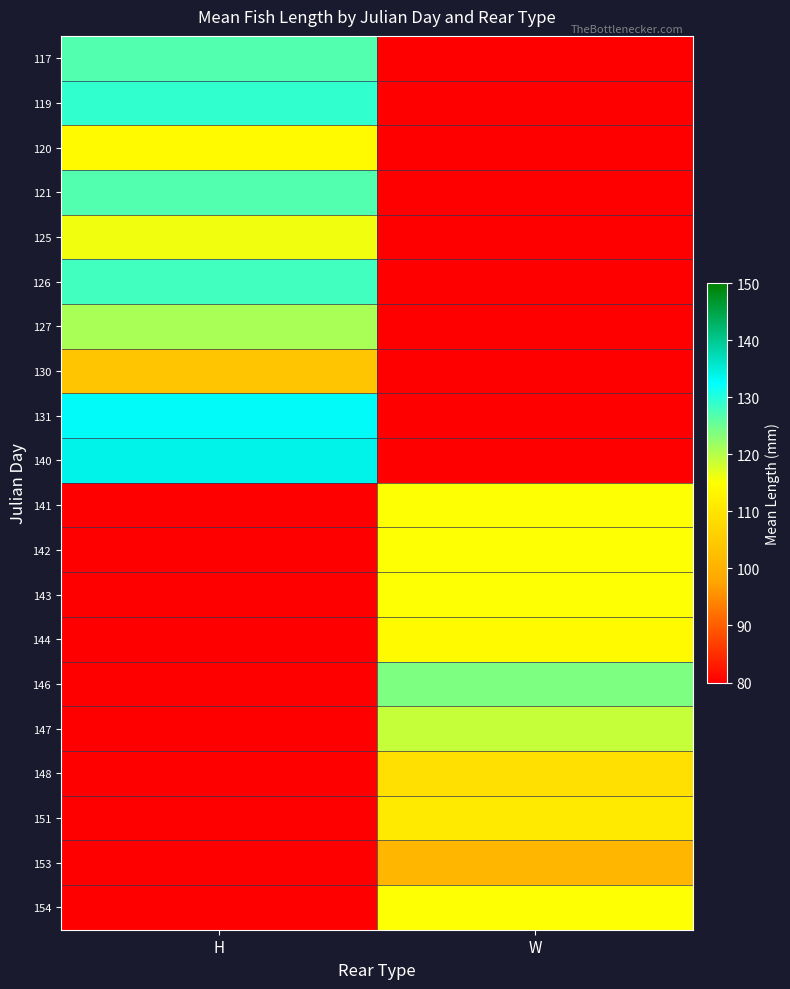

Reading left to right, list all the values displayed in this chart.

117: H=127	W=0
119: H=129	W=0
120: H=114	W=0
121: H=127	W=0
125: H=116	W=0
126: H=128	W=0
127: H=121	W=0
130: H=104	W=0
131: H=133	W=0
140: H=134	W=0
141: H=0	W=115
142: H=0	W=115
143: H=0	W=115
144: H=0	W=114
146: H=0	W=124
147: H=0	W=119
148: H=0	W=109
151: H=0	W=111
153: H=0	W=101
154: H=0	W=115